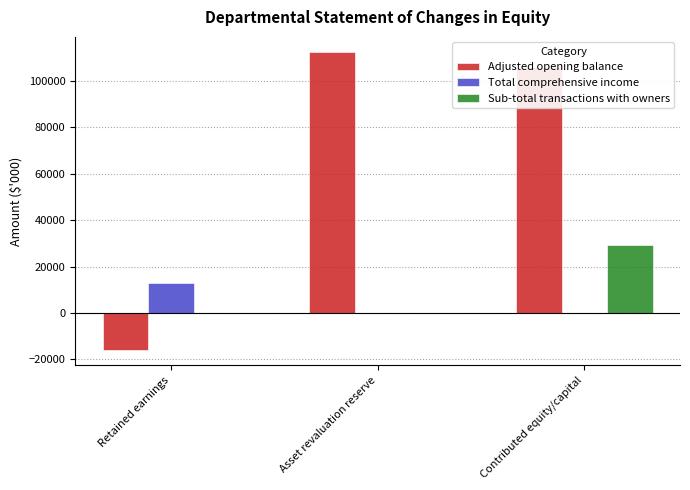

How many Total comprehensive income values are between 0 and 12795?

3